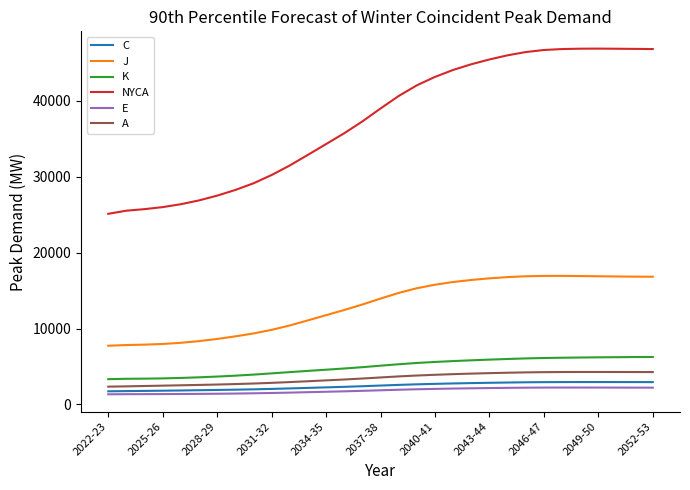

What is the lowest value of the J series?

7734